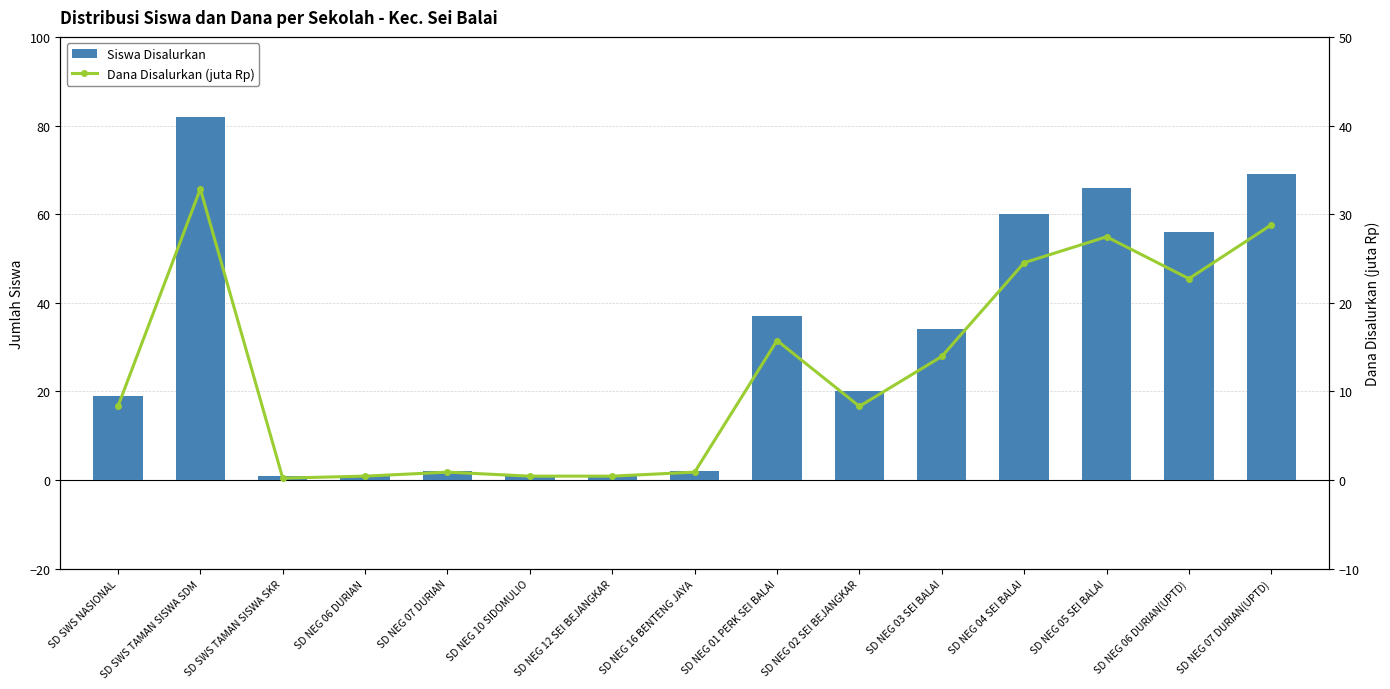

The value of Siswa Disalurkan at SD NEG 02 SEI BEJANGKAR is 20.0. True or false?

True